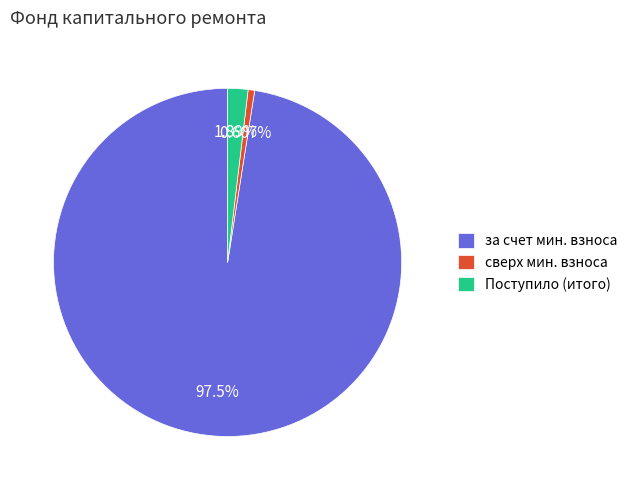

Which category has the biggest portion of the pie?

за счет мин. взноса